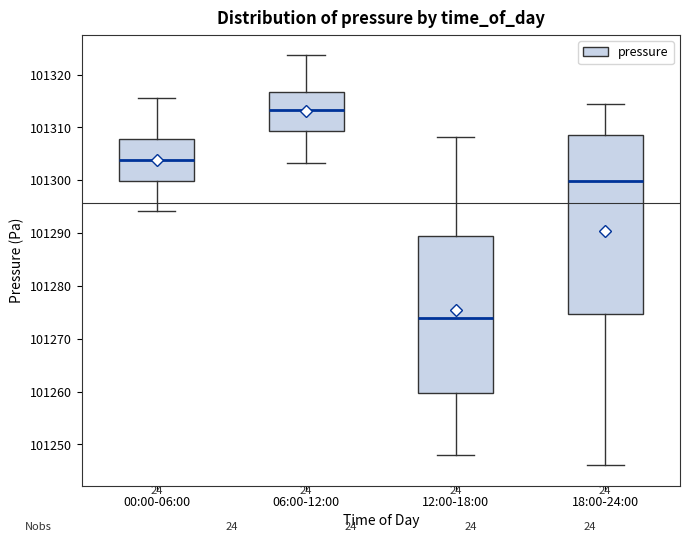

Which box is the tallest, from its lower edge to its upper edge?

18:00-24:00